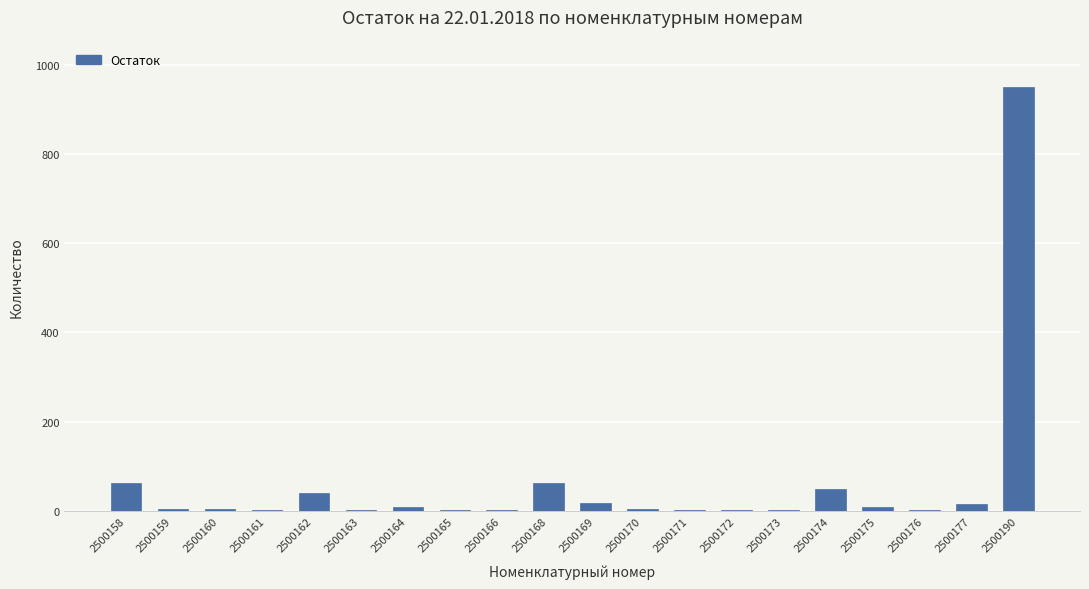

How many categories are shown in the chart?

20